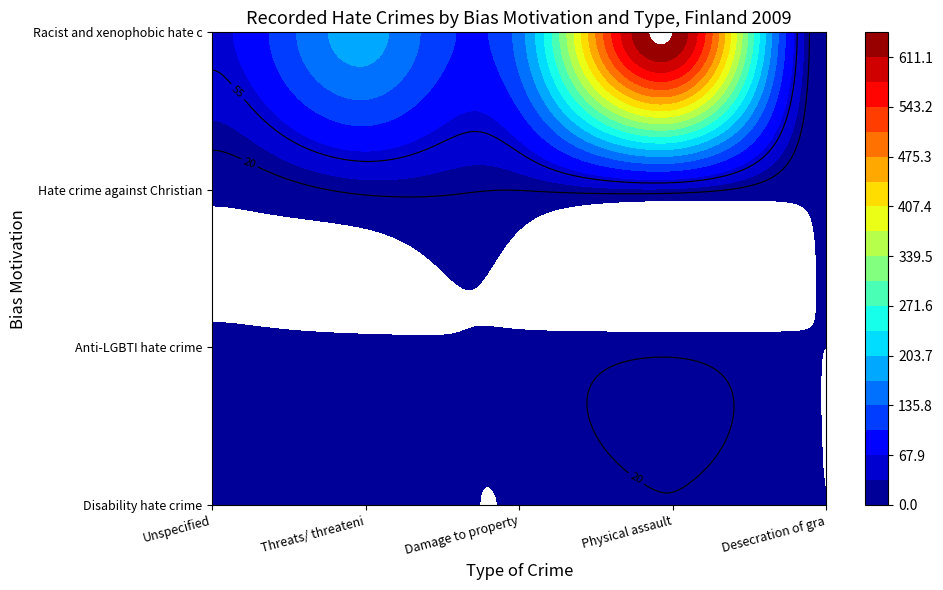

Reading left to right, list all the values displayed in this chart.

Disability hate crime: Unspecified=2	Threats/ threatening behaviour=6	Damage to property=1	Physical assault=19	Desecration of graves=0
Anti-LGBTI hate crime: Unspecified=2	Threats/ threatening behaviour=2	Damage to property=2	Physical assault=13	Desecration of graves=0
Hate crime against Christians and members: Unspecified=4	Threats/ threatening behaviour=24	Damage to property=20	Physical assault=30	Desecration of graves=1
Racist and xenophobic hate crime: Unspecified=61	Threats/ threatening behaviour=183	Damage to property=152	Physical assault=645	Desecration of graves=0